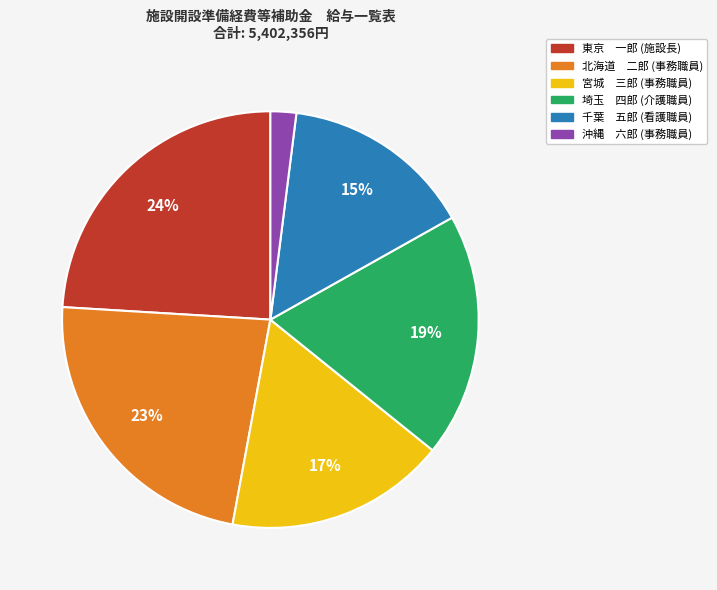

Is there a majority slice in this chart?

No